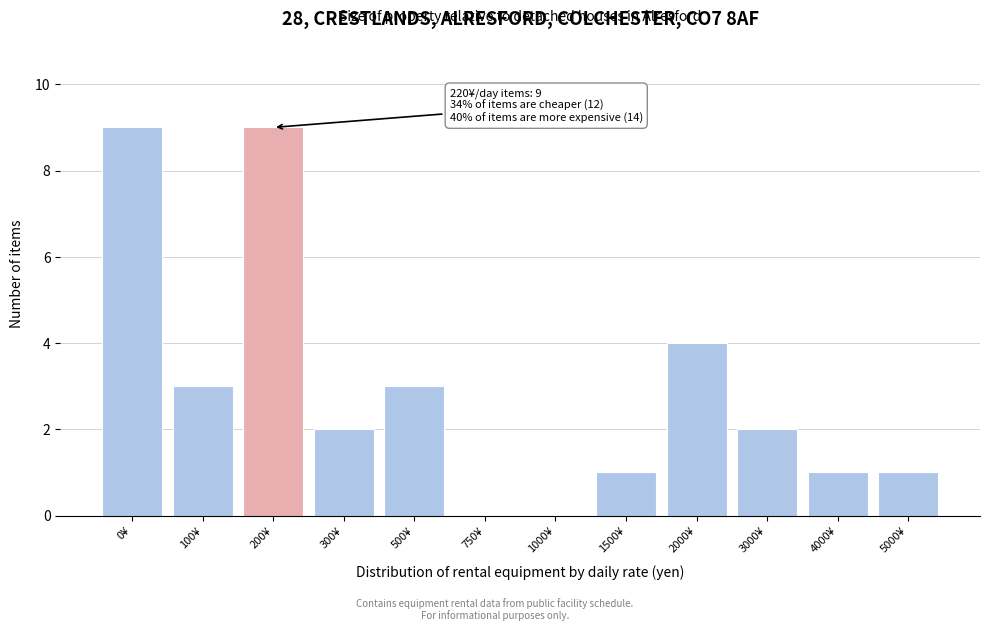

Reading left to right, what are all the values shown in this chart?

0¥=9	100¥=3	200¥=9	300¥=2	500¥=3	750¥=0	1000¥=0	1500¥=1	2000¥=4	3000¥=2	4000¥=1	5000¥=1